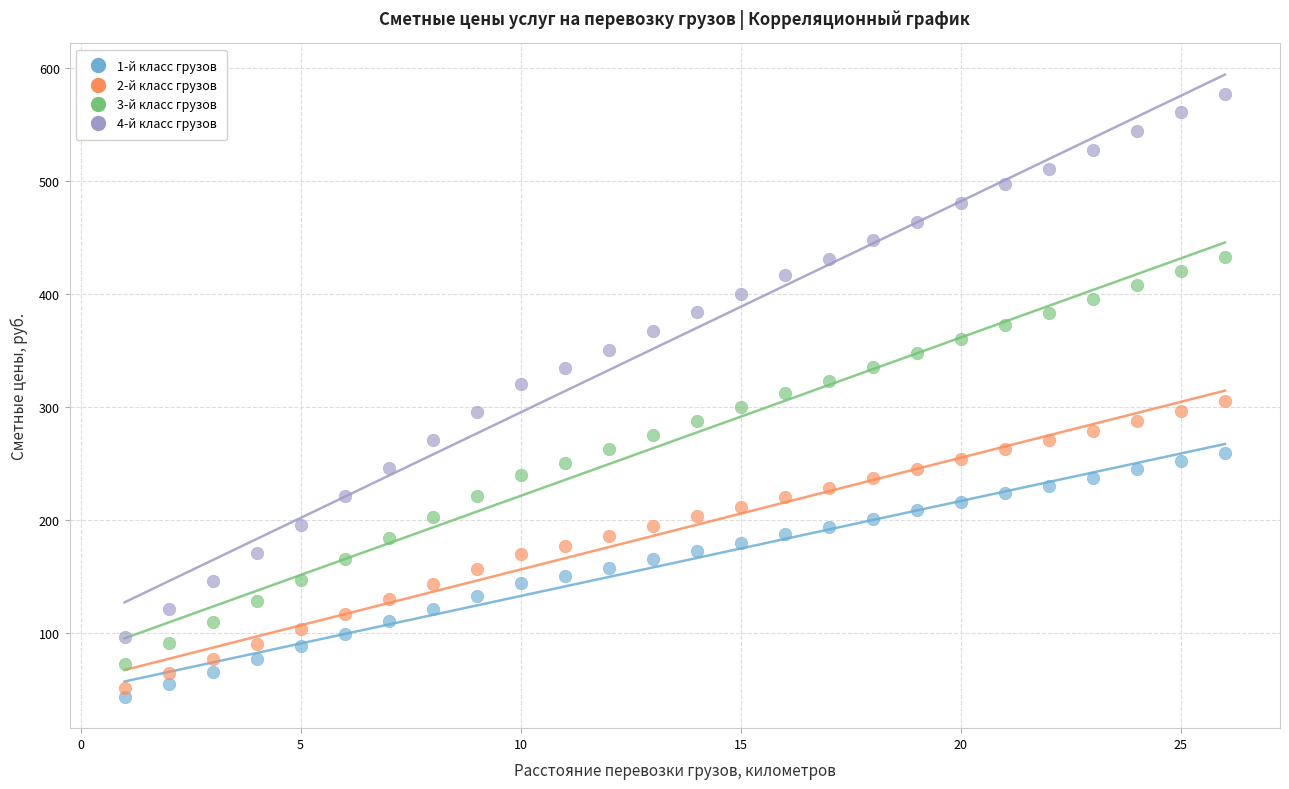

Which series has the largest Y range (max minus min)?

4-й класс грузов